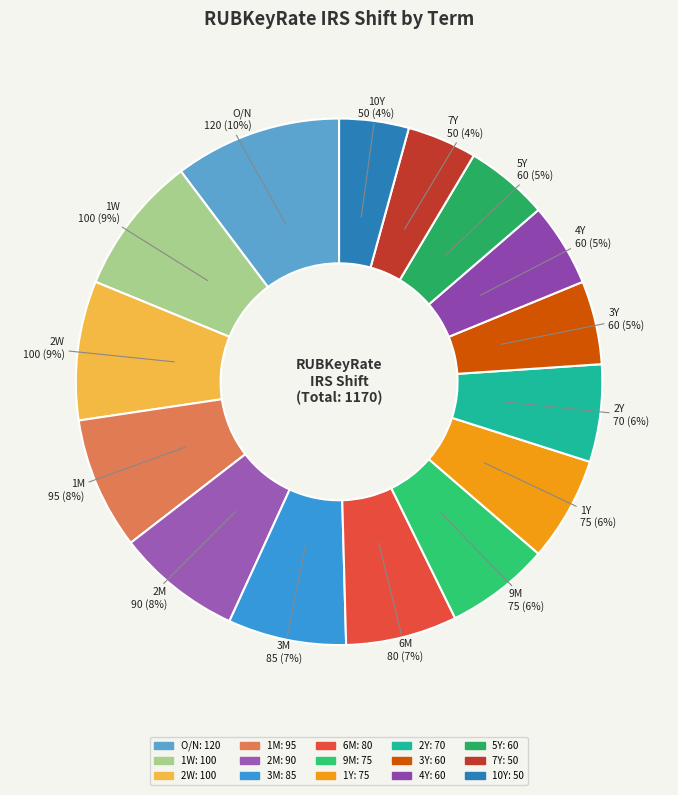

Which category has the biggest portion of the pie?

O/N